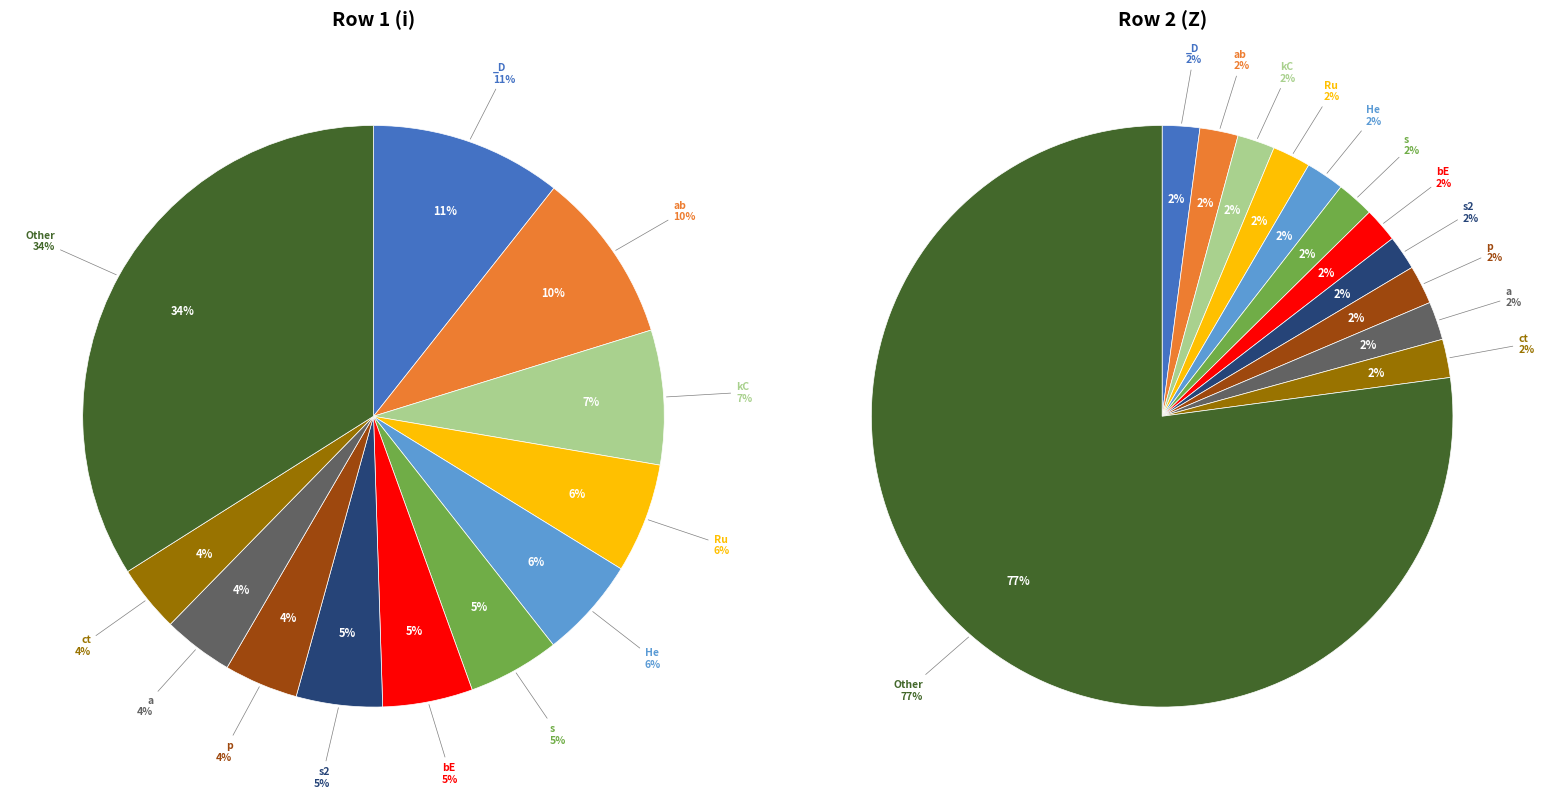

Does 1 represent more than half of the total?

No